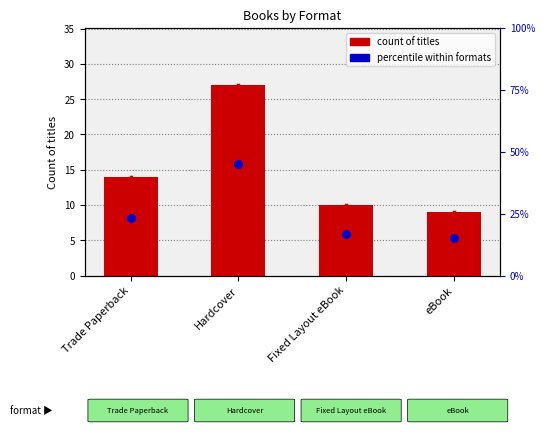

What are all the series names shown in the legend?

count of titles, percentile within formats